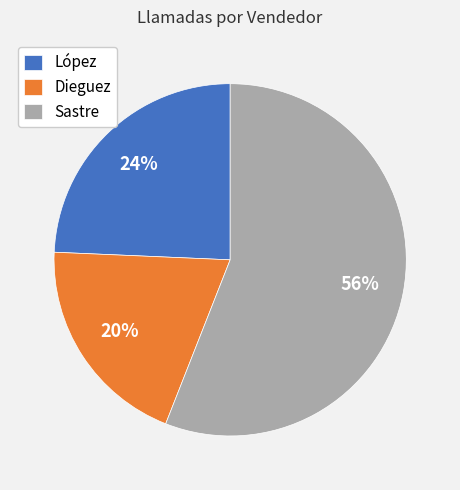

Is Sastre the majority of the pie?

Yes